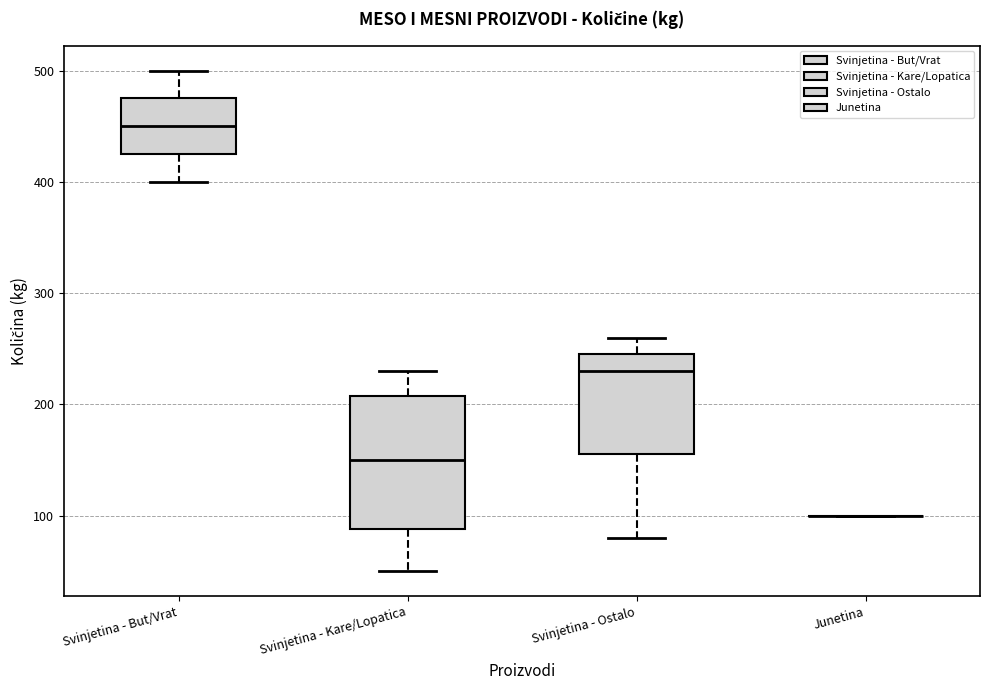

Reading left to right, read every box against the y-axis: the position of its median line, the range the box covers, and the ends of its whiskers. The values are not printed on the chart, so give them approximately, as read against the axis.

Svinjetina - But/Vrat: median 450, box 430 to 480, whiskers 400 to 500
Svinjetina - Kare/Lopatica: median 150, box 90 to 210, whiskers 50 to 230
Svinjetina - Ostalo: median 230, box 160 to 250, whiskers 80 to 260
Junetina: box collapsed to a line at 100, whiskers 100 to 100